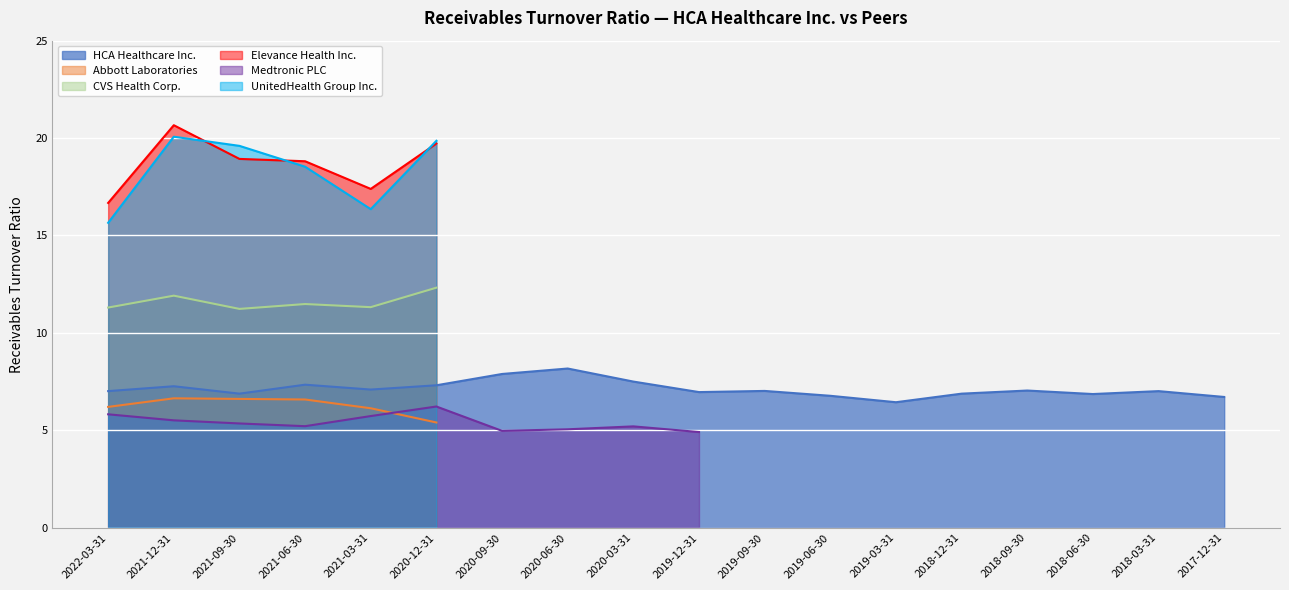

What is the label of the 7th point from the left?

2020-09-30